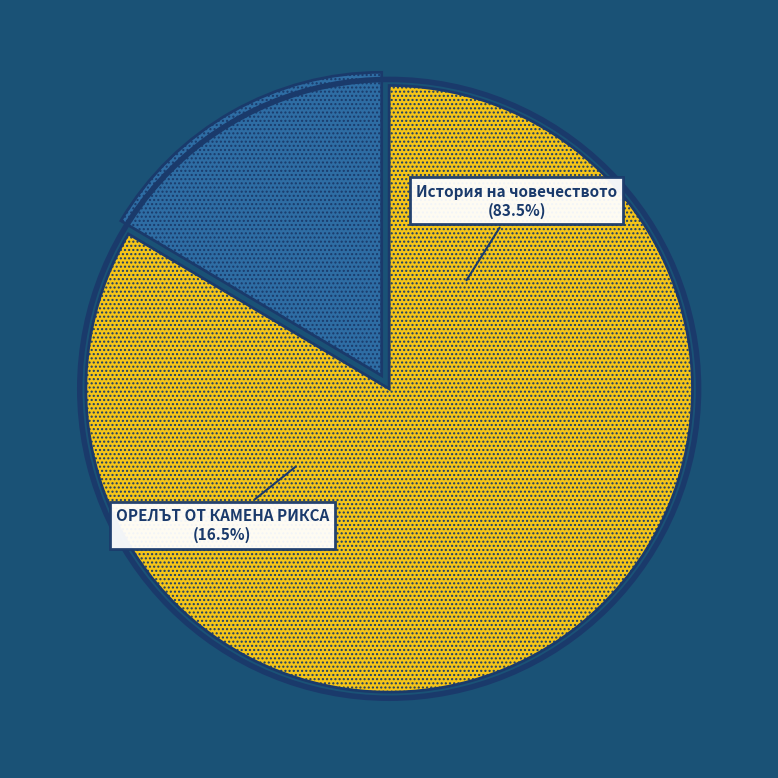

Which has a higher value, 18998 or 1502?

18998